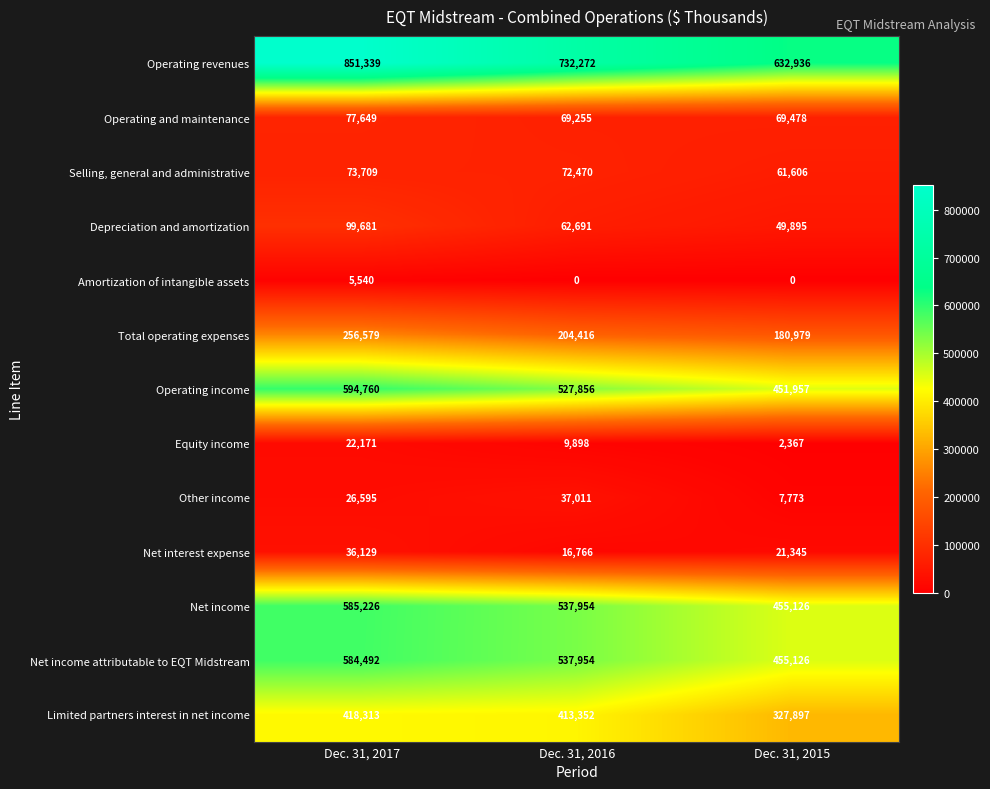

Which series changed the most between Dec. 31, 2017 and Dec. 31, 2015?

Operating revenues